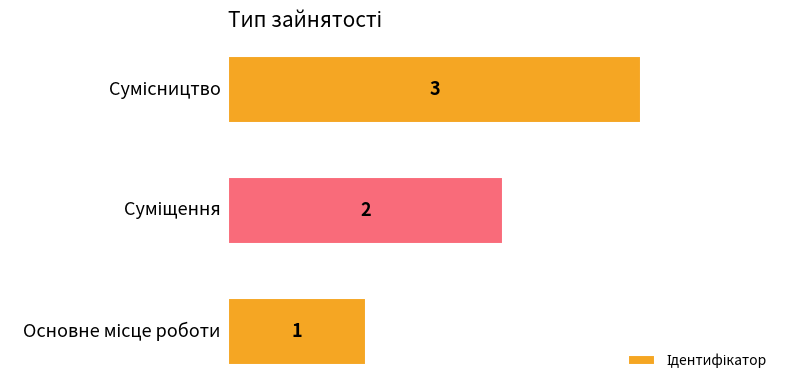

What is the sum of all values?

6